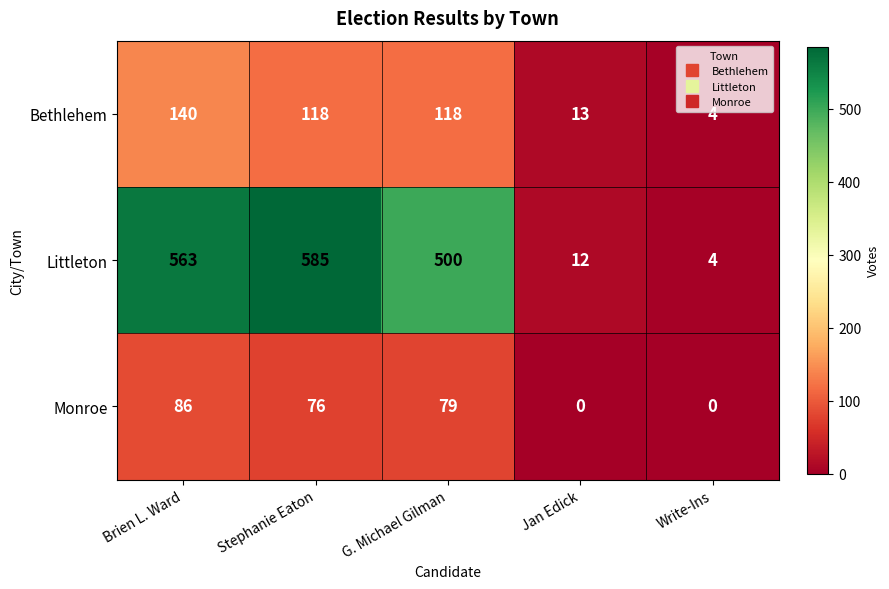

Rank the series by their maximum value, from highest to lowest.

Littleton, Bethlehem, Monroe